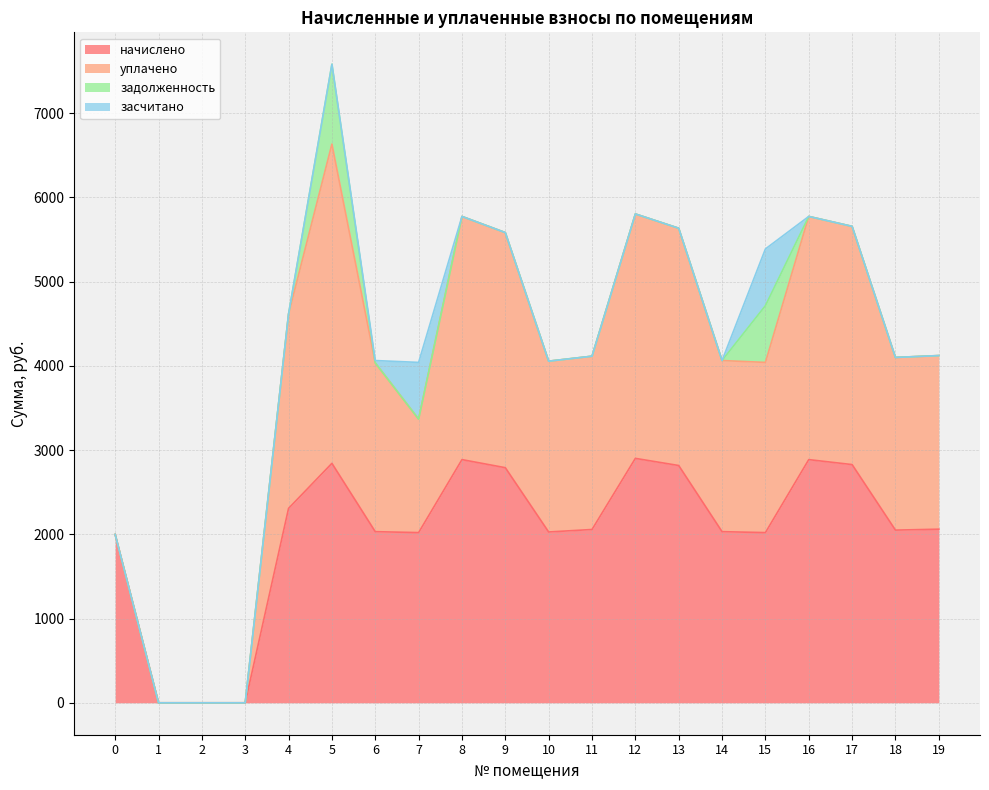

True or false: задолженность has a value of 324.5 at 9.

False